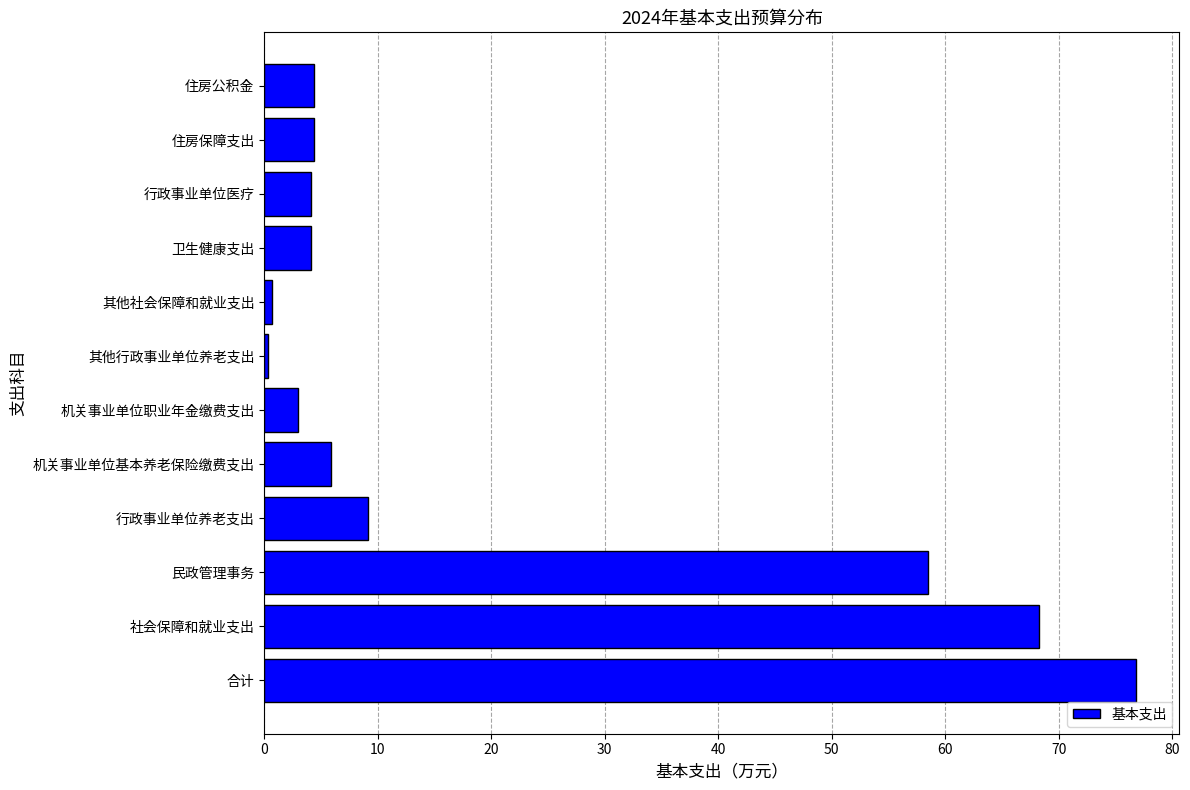

What is the change in value from 机关事业单位基本养老保险缴费支出 to 行政事业单位医疗?

-1.7